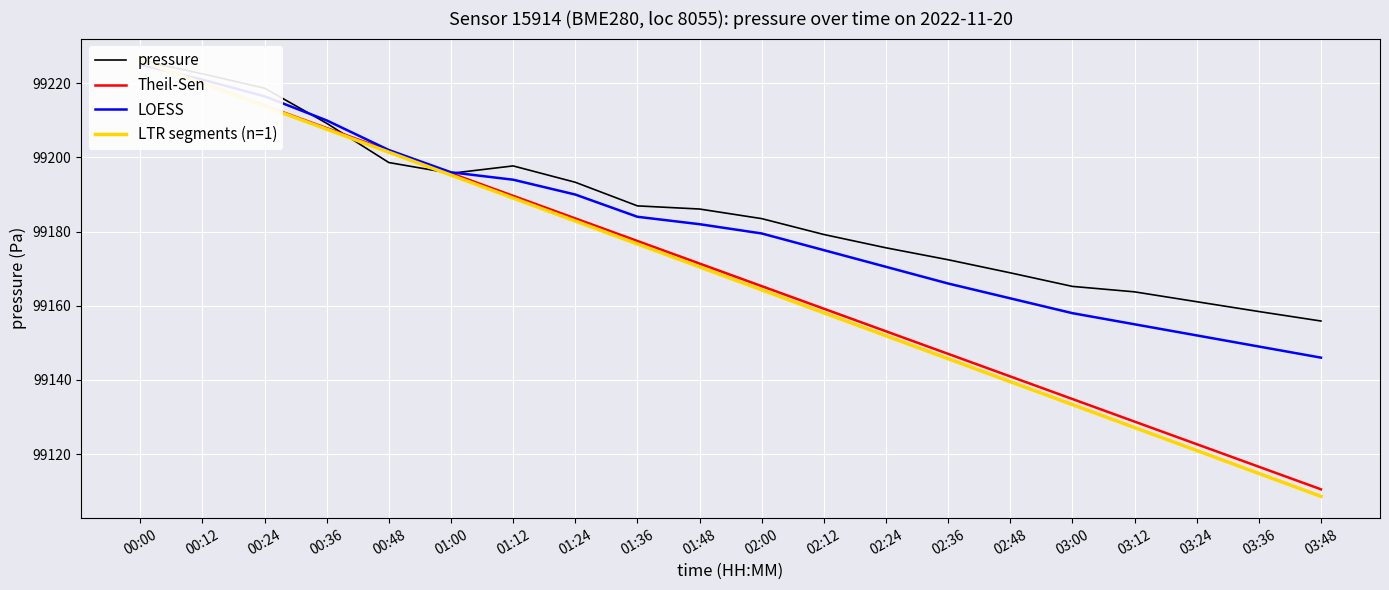

What position from the right is 00:00?

20